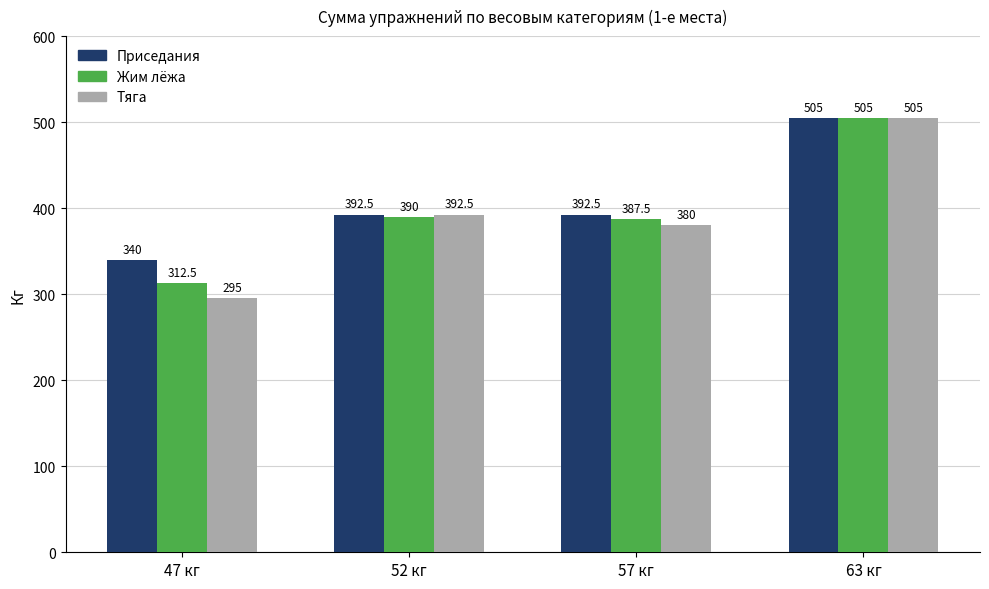

What is the value of the Приседания bar at the 3rd from the left?

392.5